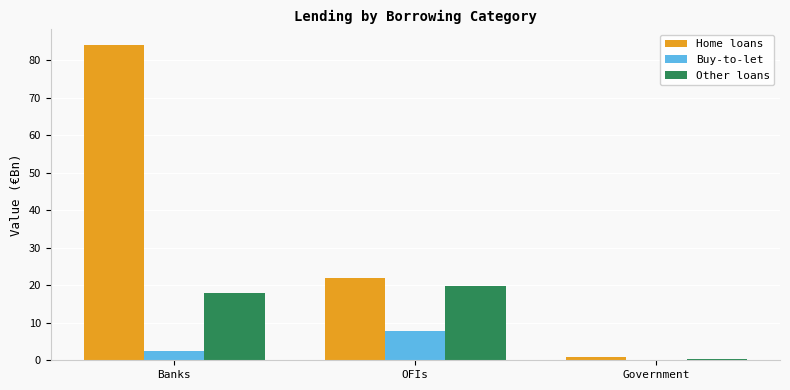

Where is Other loans nearest to the value 10?

Banks